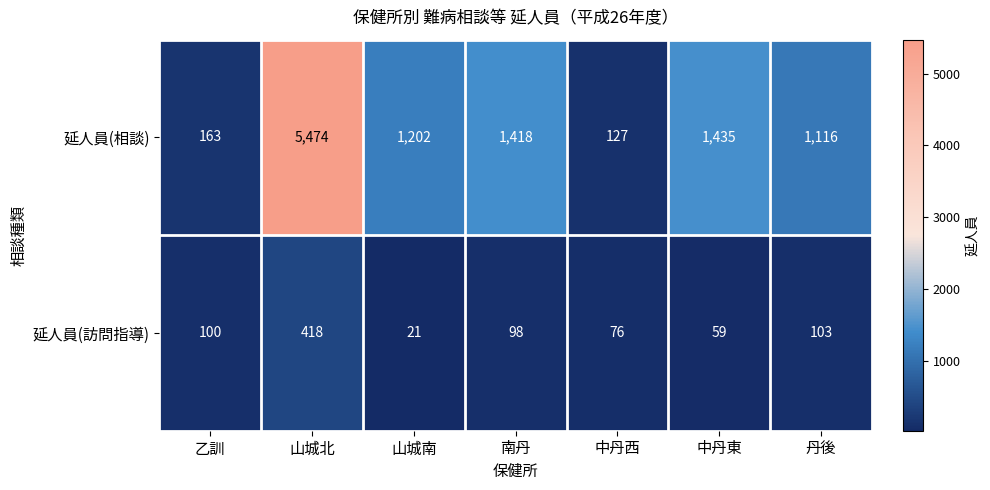

What is the difference between the maximum and minimum values in the 延人員(訪問指導) series?

397